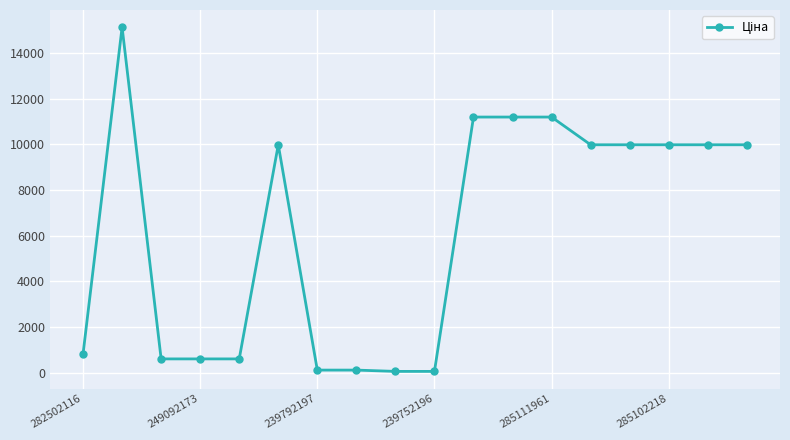

What is the average value?

6194.8